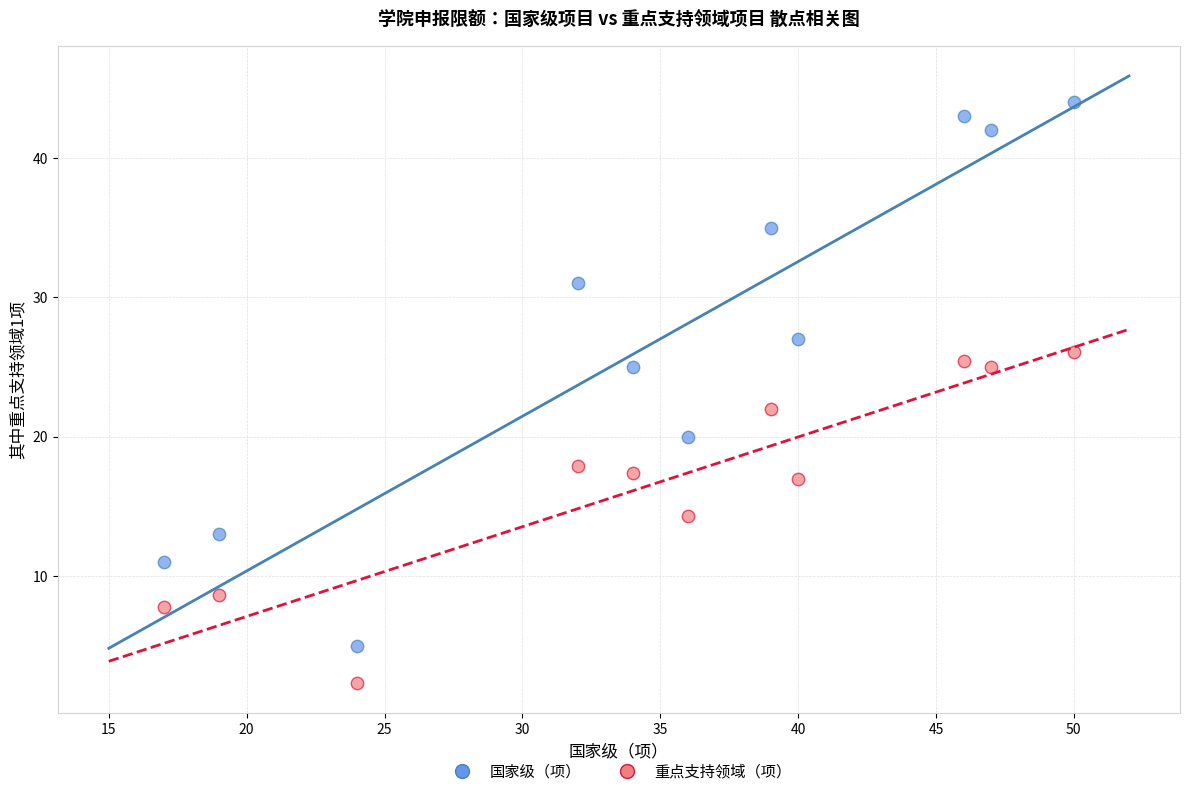

Across all data points, what is the range of Y values (max minus min)?

41.7